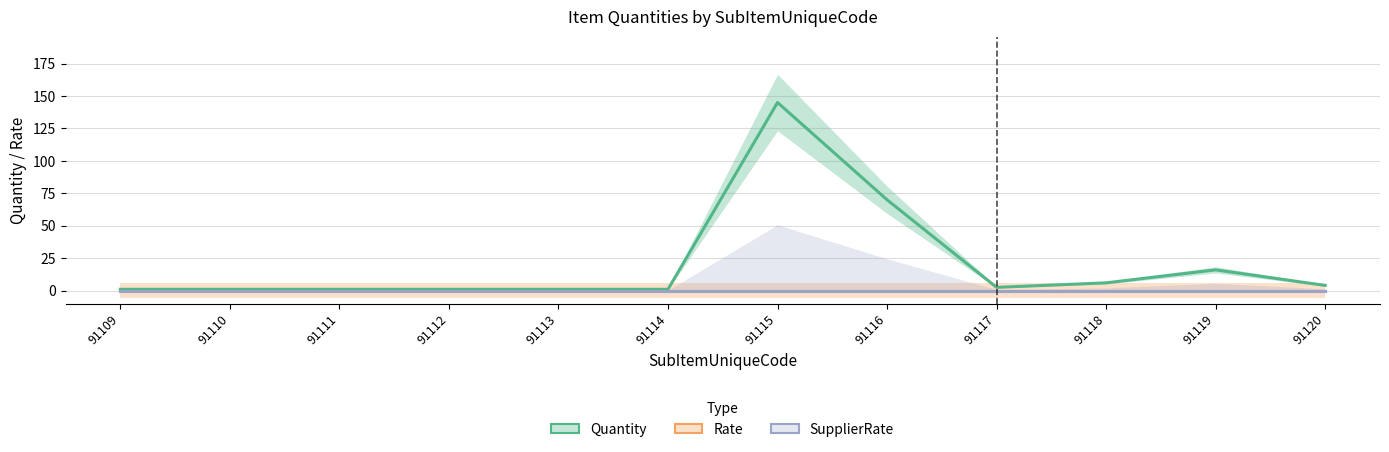

True or false: Rate has more than 2 interior local peaks.

False